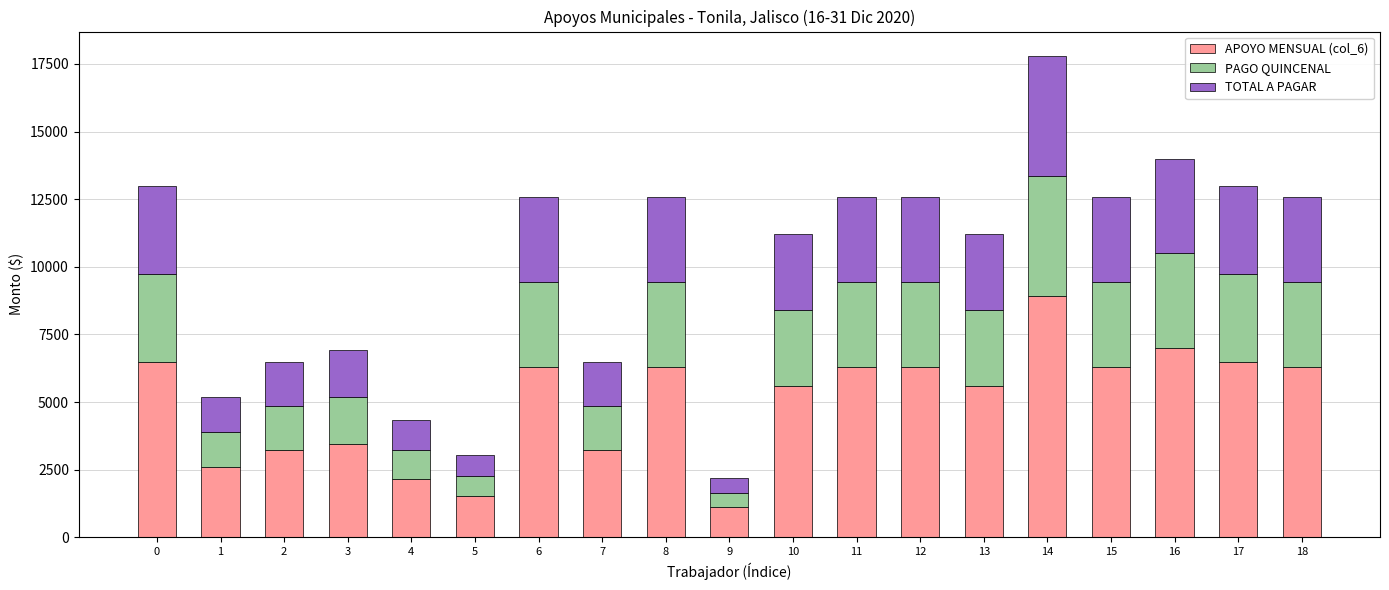

What is the minimum value for APOYO MENSUAL (col_6)?

1102.5